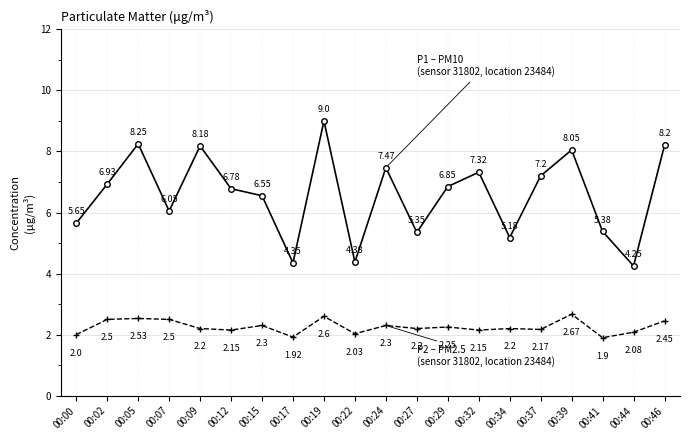

What is the total value across all series at 00:22?

6.4